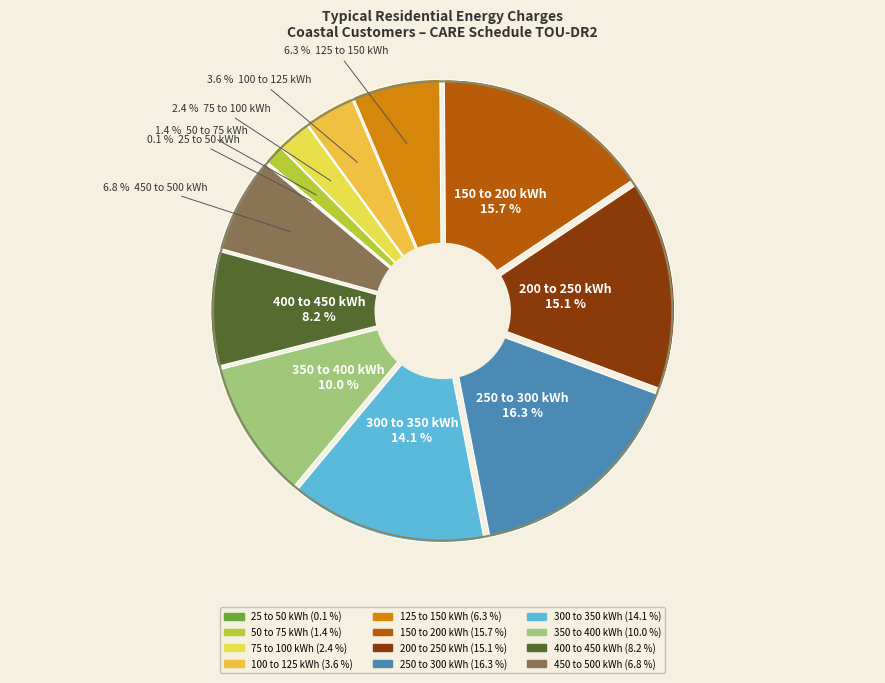

Which slice is the largest?

250 to 300 kWh